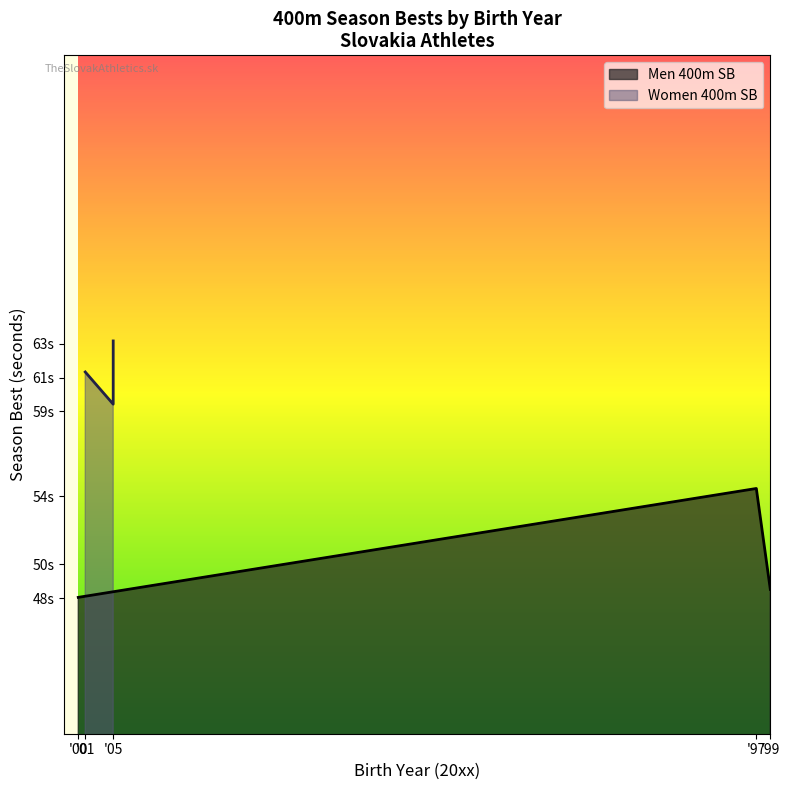

What is the minimum value shown in the chart?

48.0